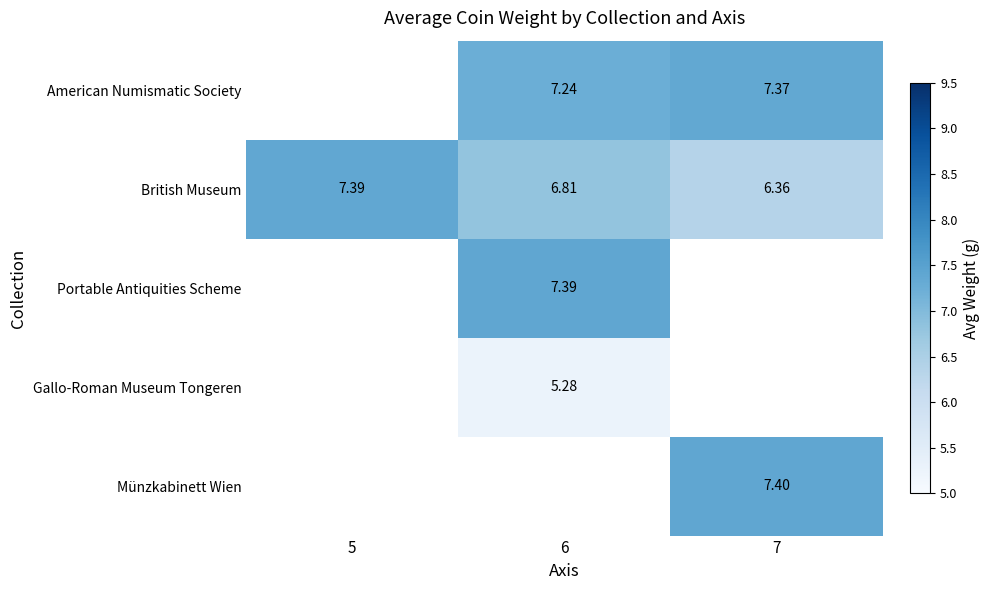

The American Numismatic Society series shows 7.4 at 7. True or false?

True